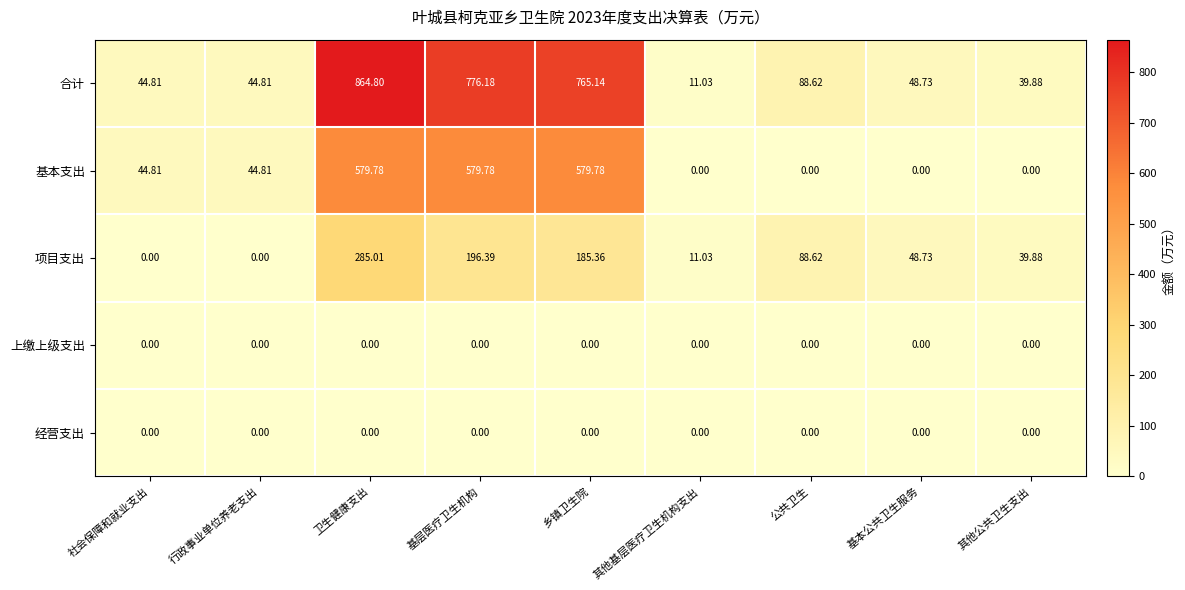

Between 行政事业单位养老支出 and 其他基层医疗卫生机构支出, which series saw the biggest shift?

基本支出